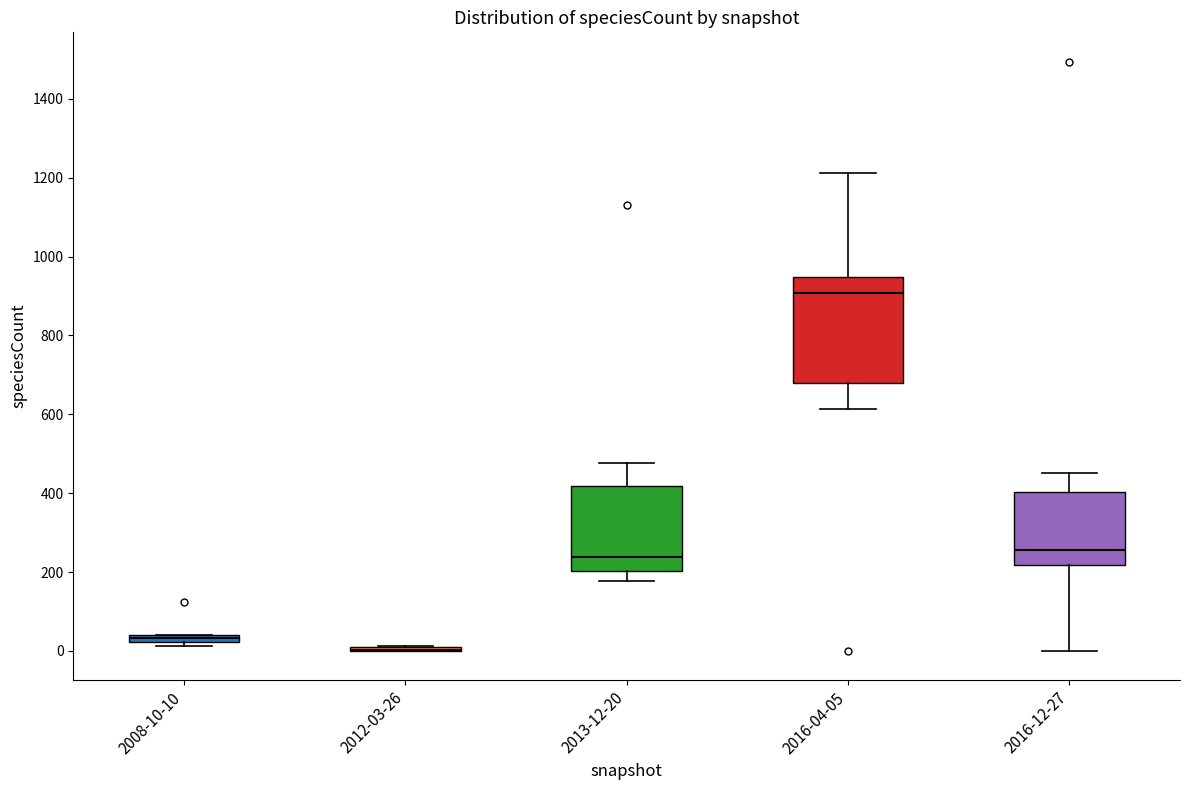

Which box is the tallest, from its lower edge to its upper edge?

2016-04-05